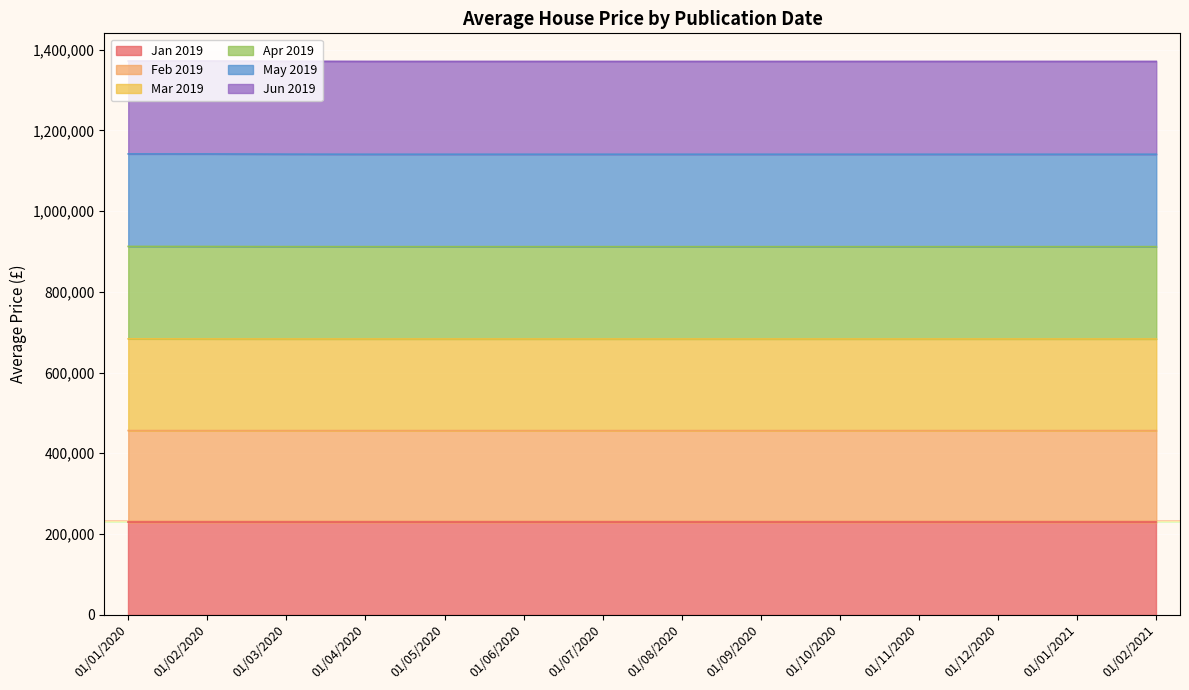

True or false: Mar 2019 has more than 1 interior local peaks.

False